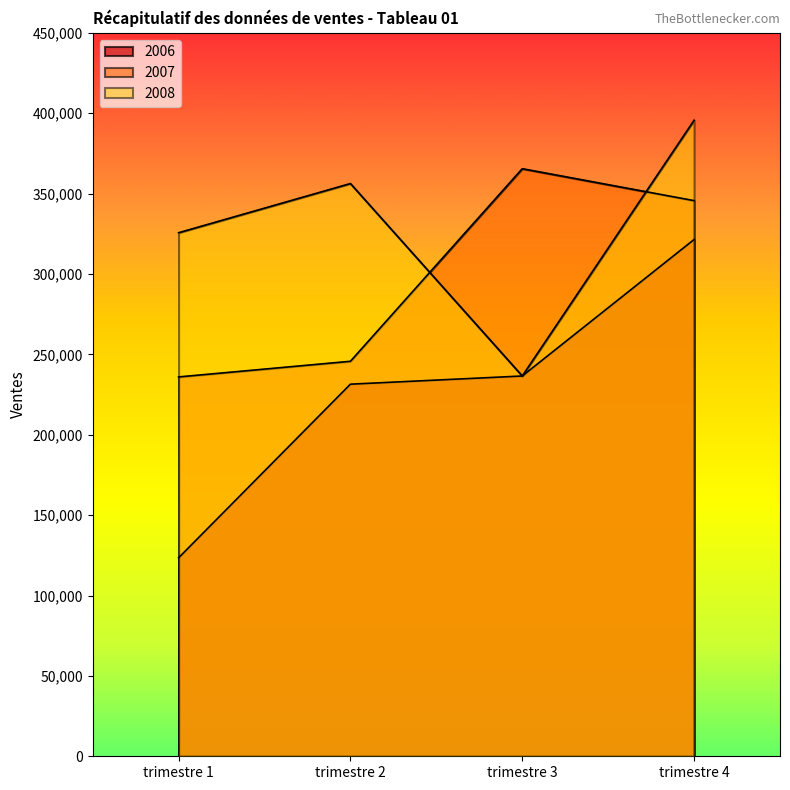

What is the difference between the 2007 values at trimestre 2 and trimestre 4?

99923